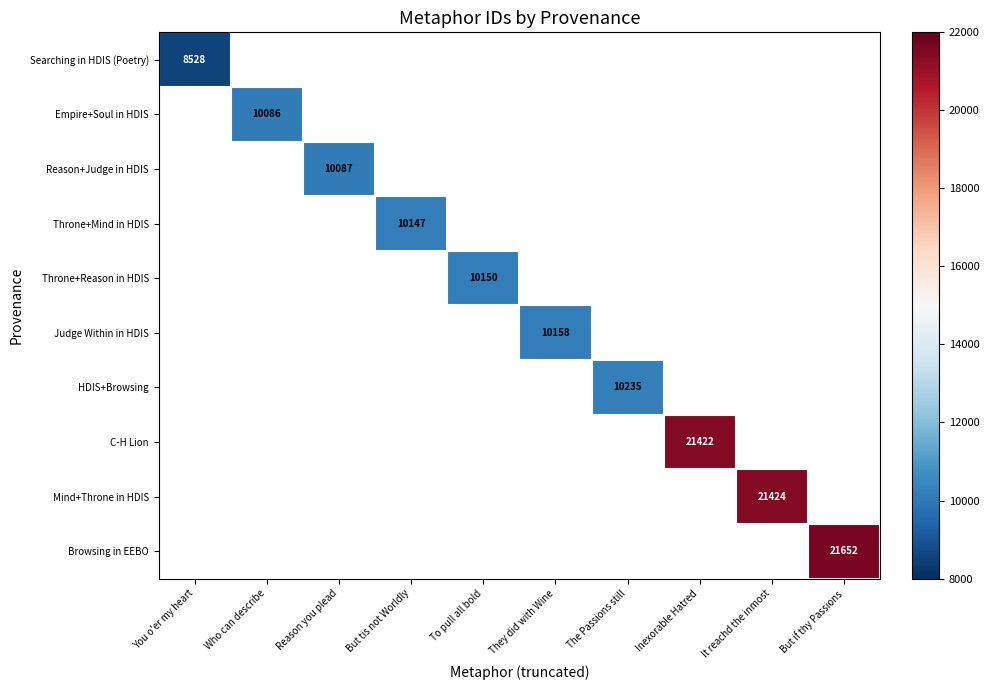

What is the minimum value shown in the chart?

8528.0